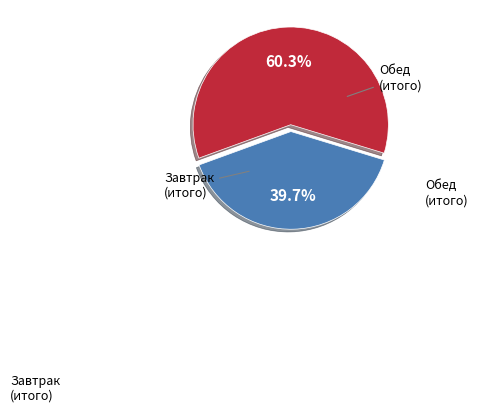

How many slices are in this pie chart?

2